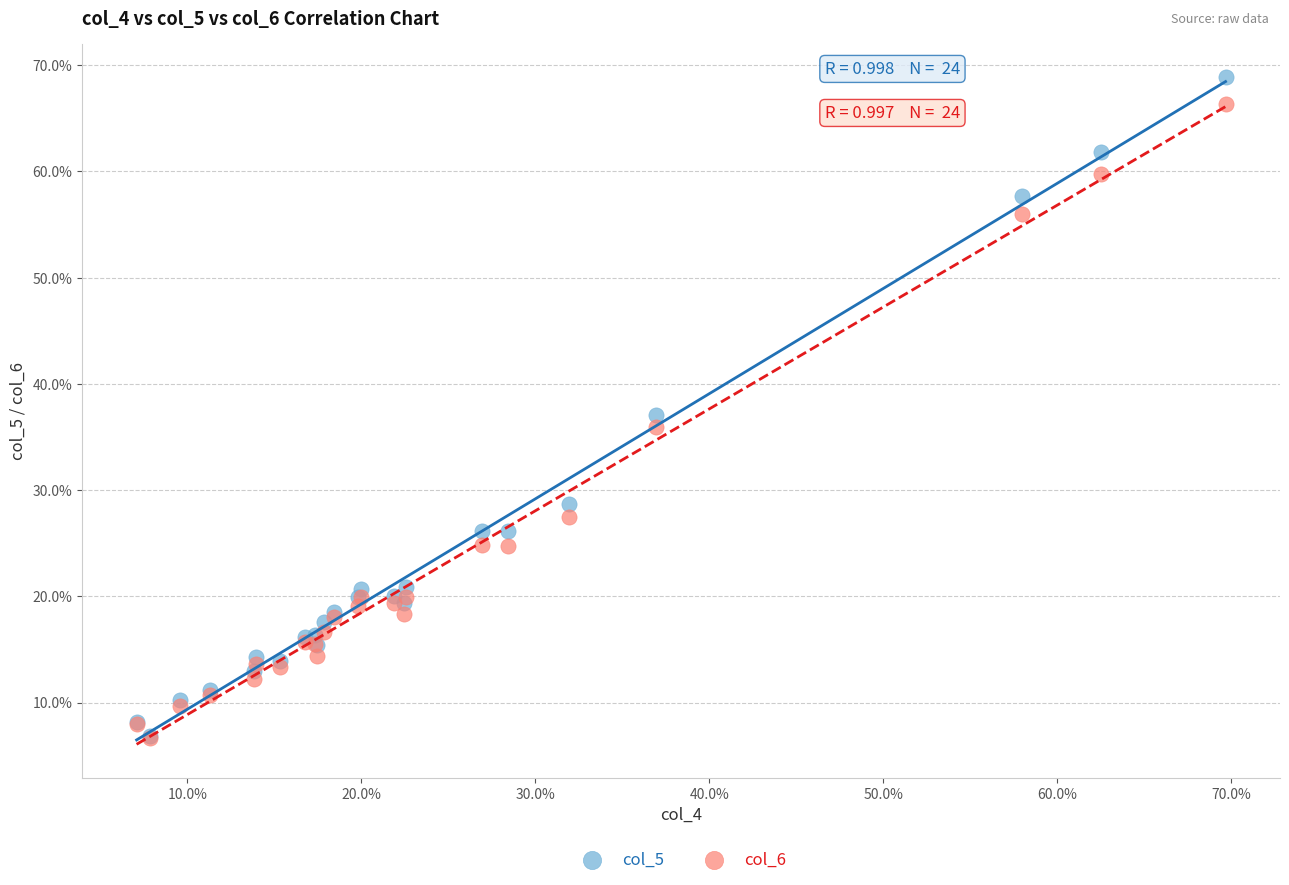

What are all the series names shown in the legend?

col_5, col_6